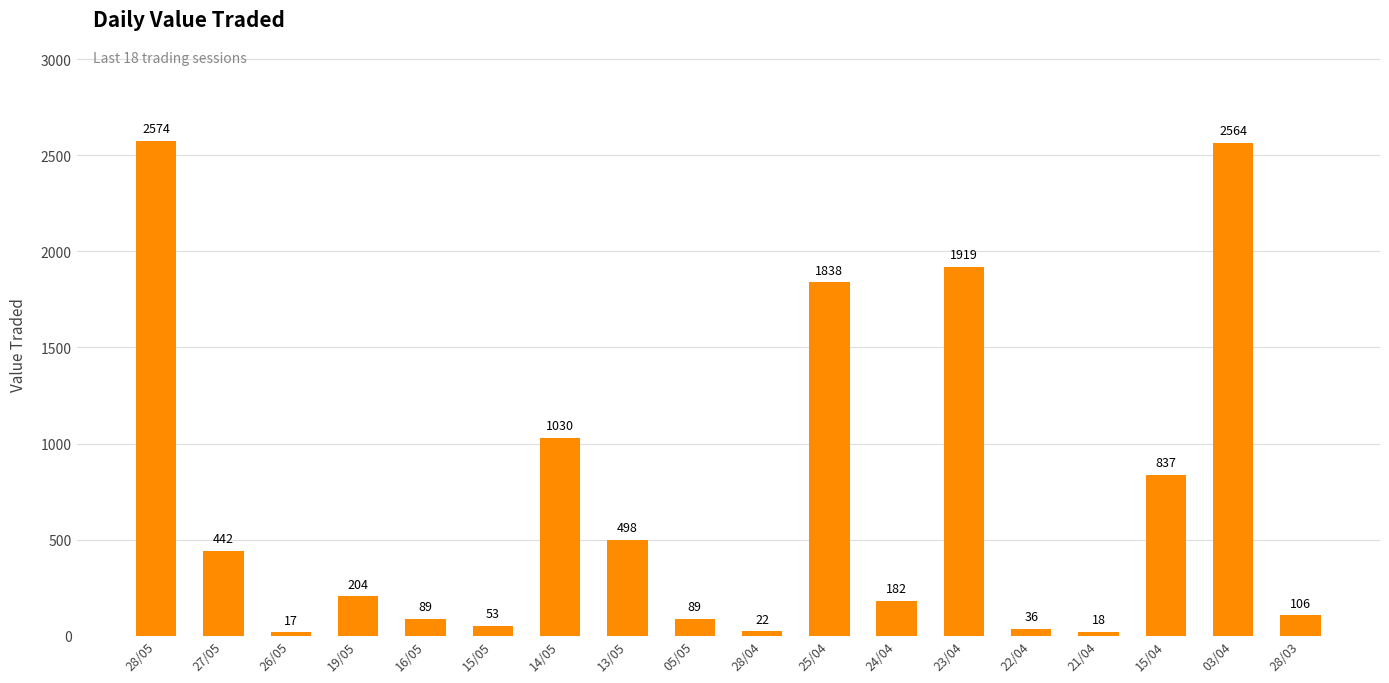

Between 13/05 and 16/05, which is larger?

13/05